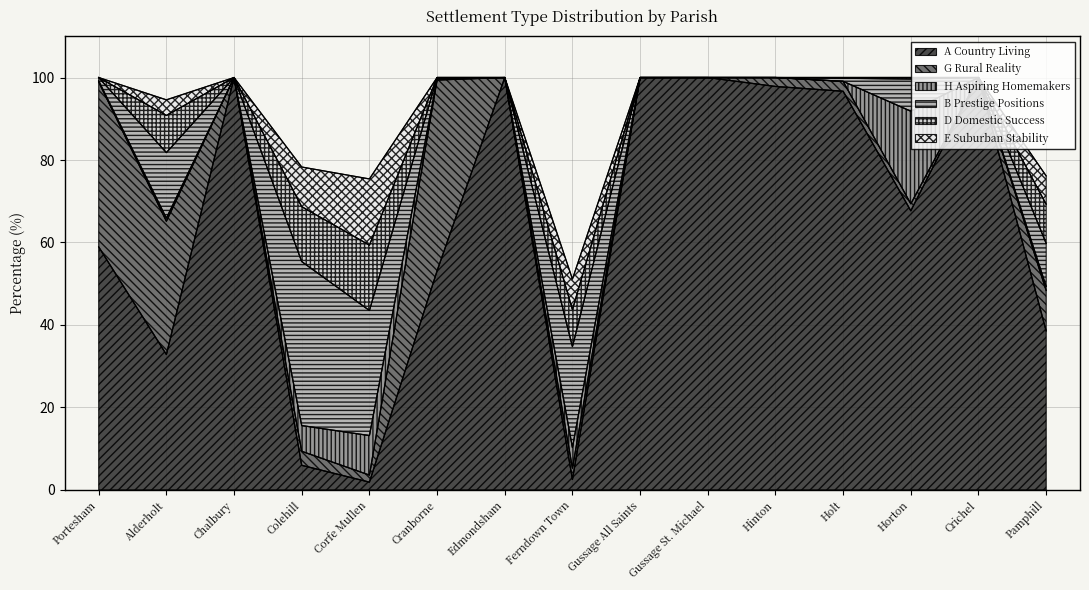

Count the number of data series in this chart.

6